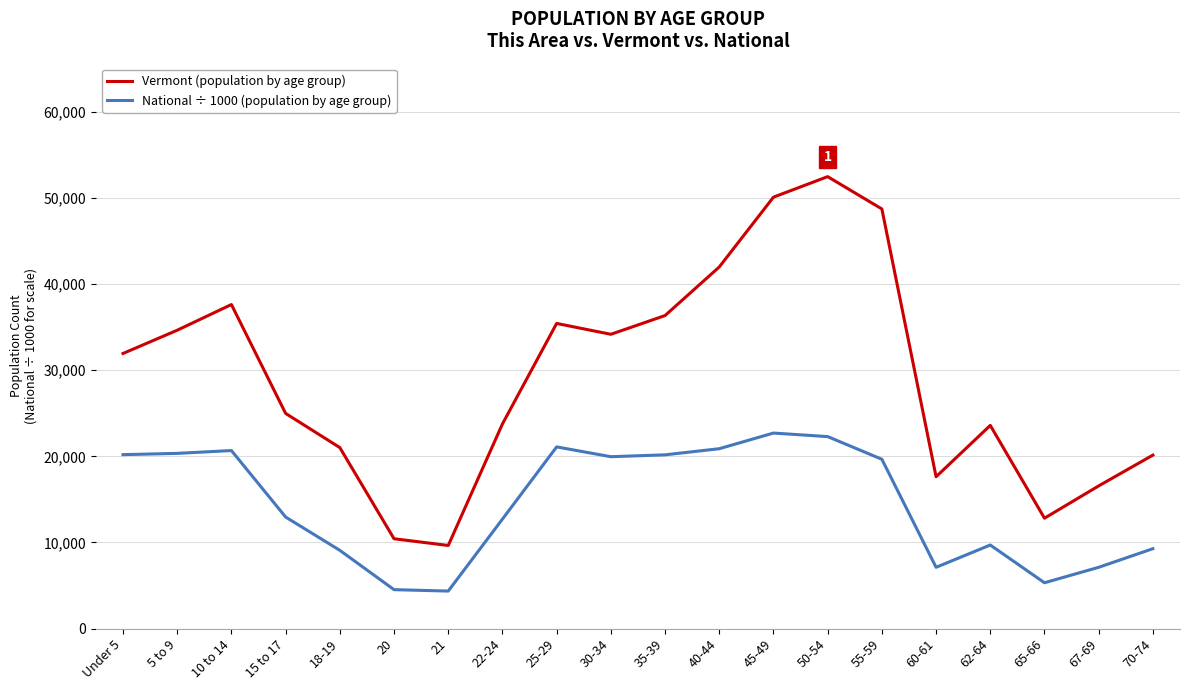

Which series has the widest spread of values?

Vermont (population by age group)